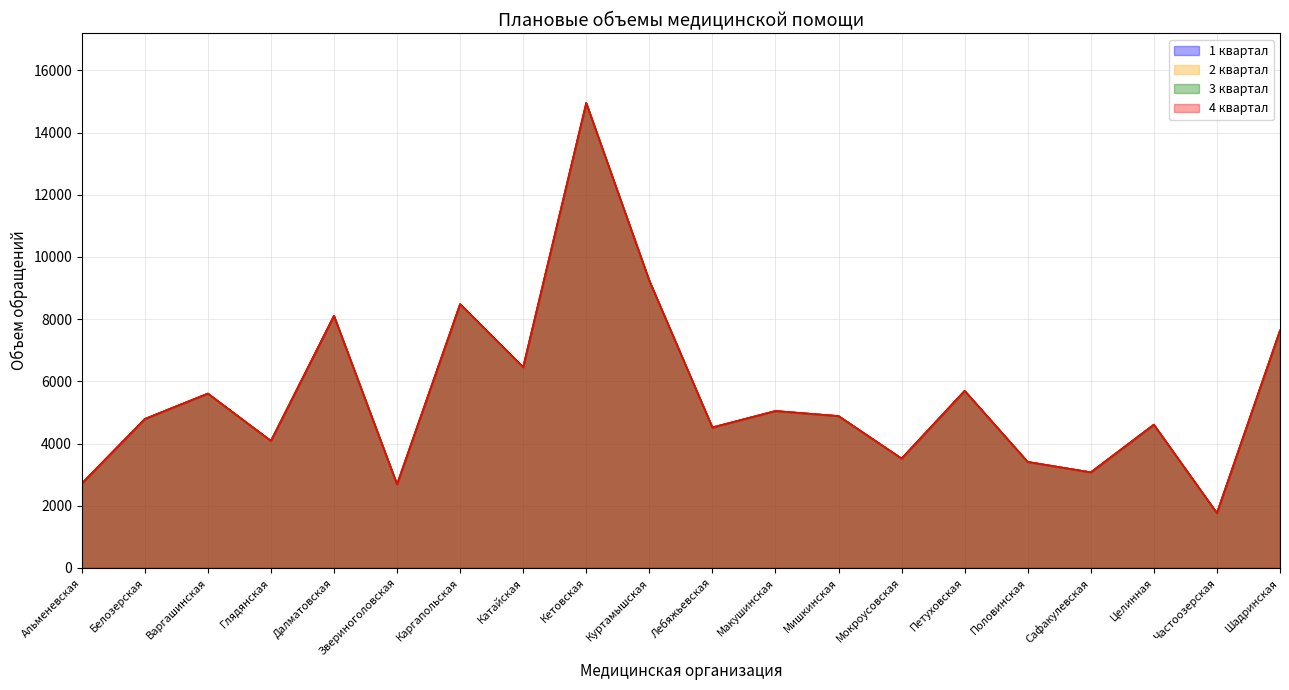

At which label is 4 квартал closest to 8355?

Каргапольская